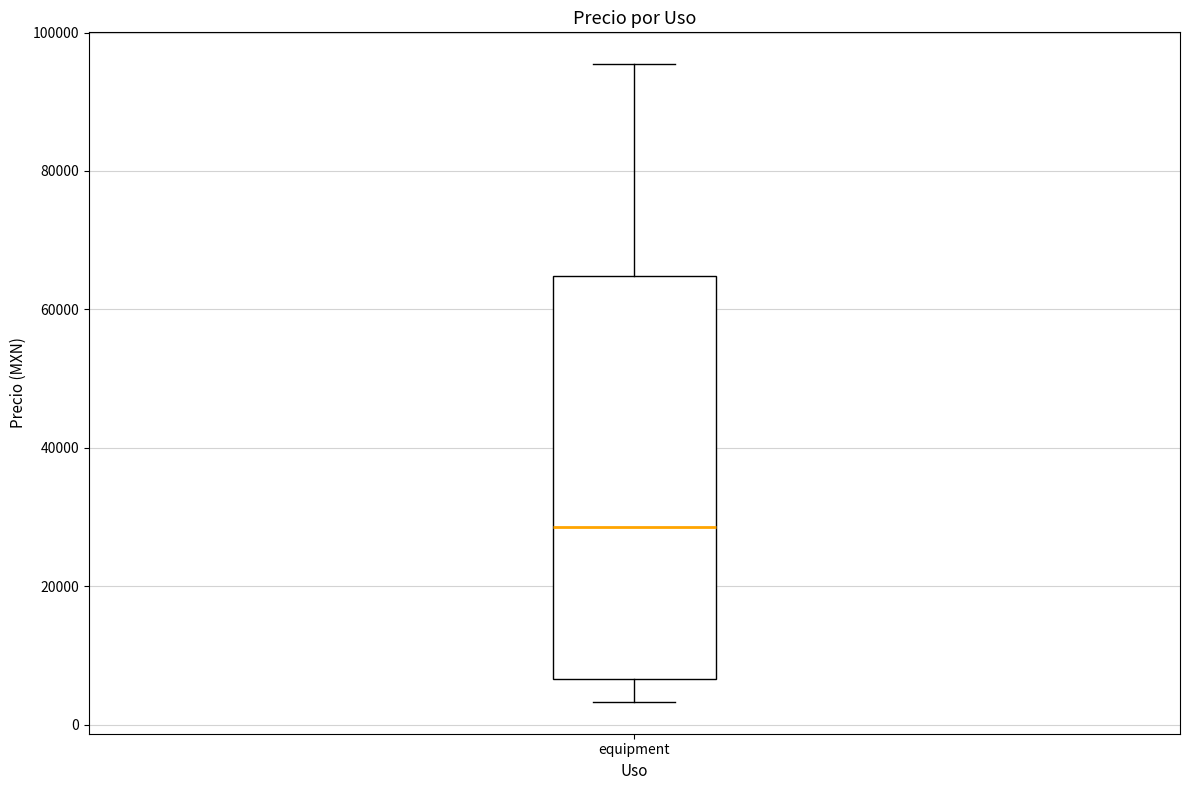

Transcribe this box plot: give where the median line is, the range the box spans, and where the two whiskers end, as read against the y-axis. The values are not printed on the chart, so give them approximately, as read against the axis.

median 28000, box 6000 to 64000, whiskers 4000 to 96000